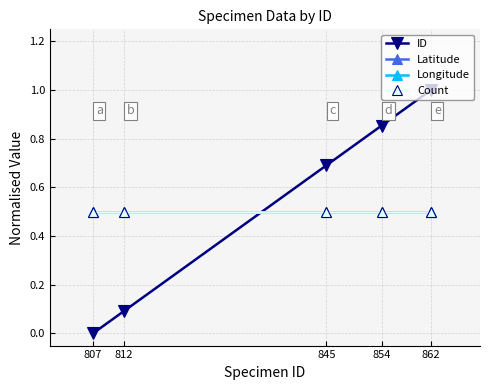

Does the chart have visible grid lines?

Yes